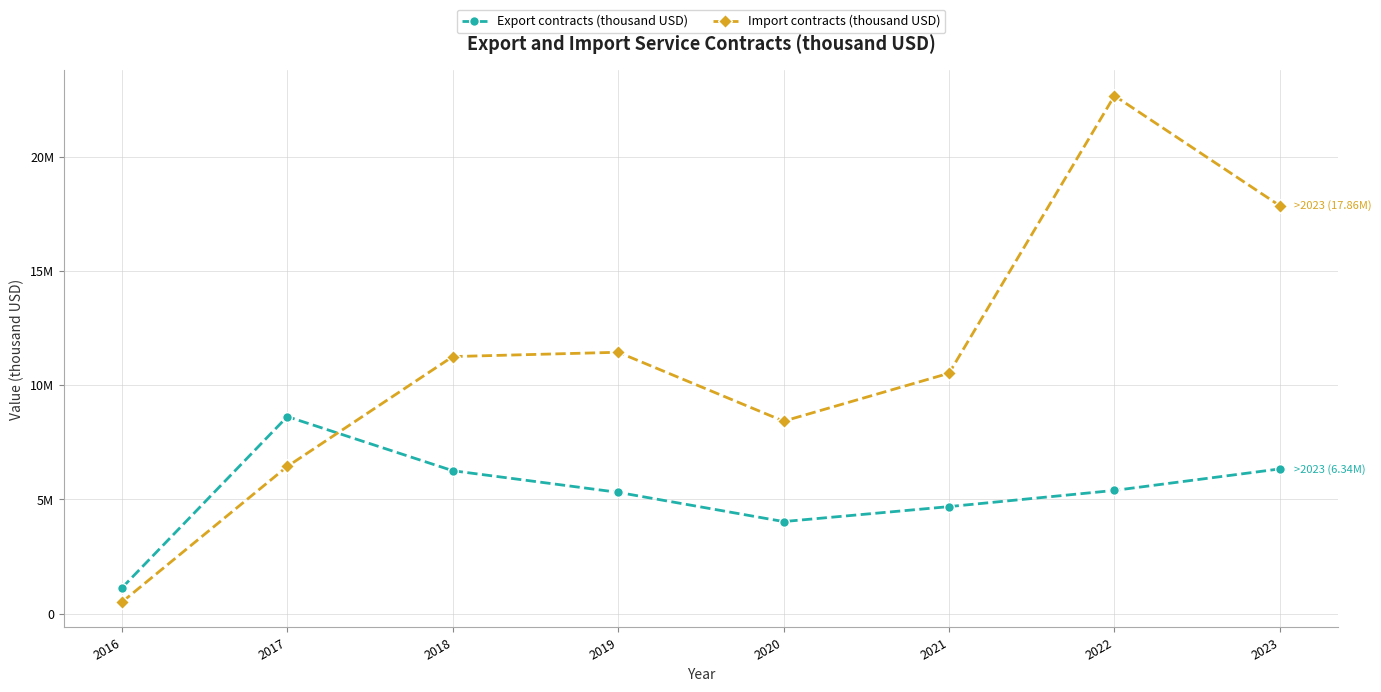

Which has a higher value, 2021 or 2018?

2018